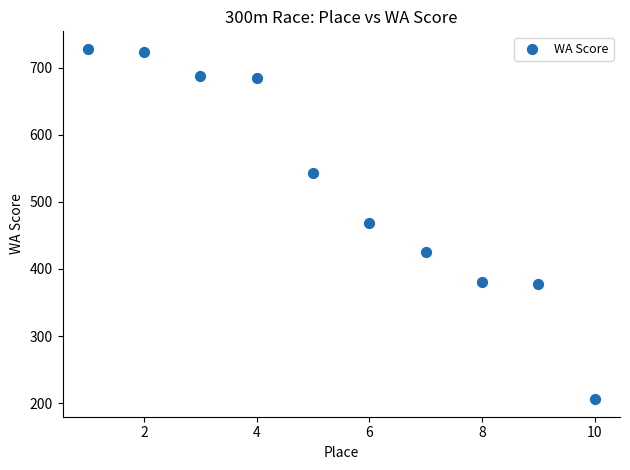

What is the average X value?

6